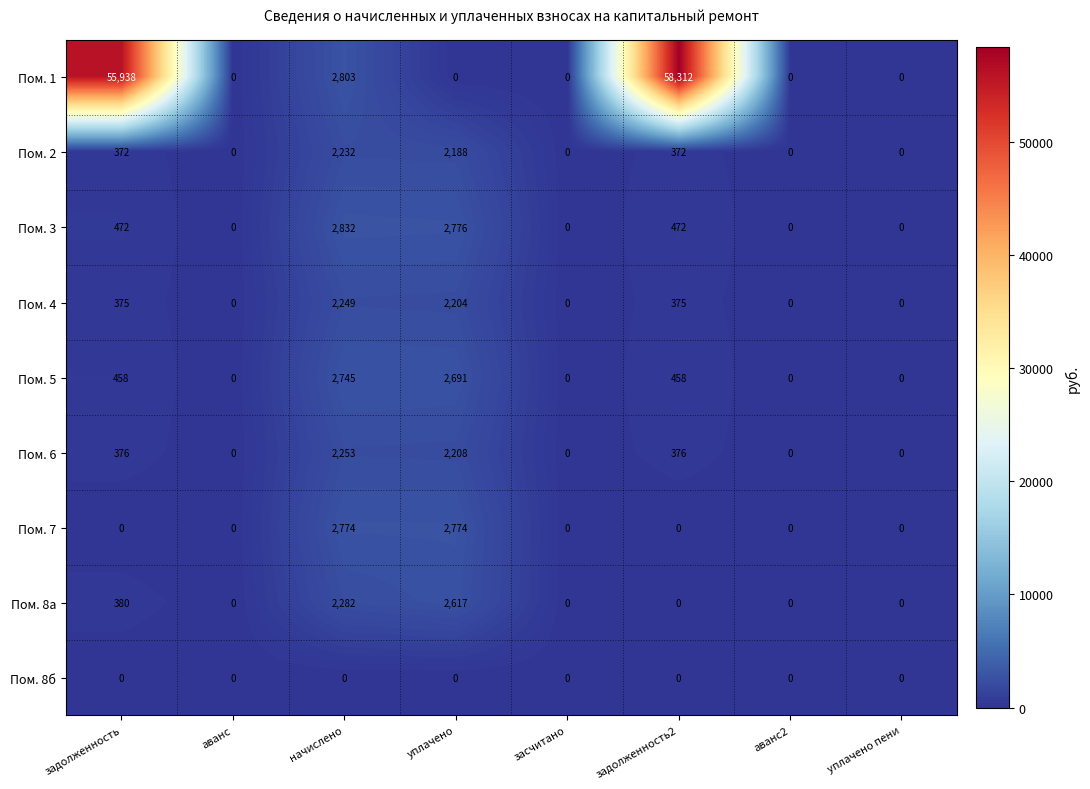

List the series in order of their peak value, lowest first.

Пом. 8б, Пом. 2, Пом. 4, Пом. 6, Пом. 8а, Пом. 5, Пом. 7, Пом. 3, Пом. 1